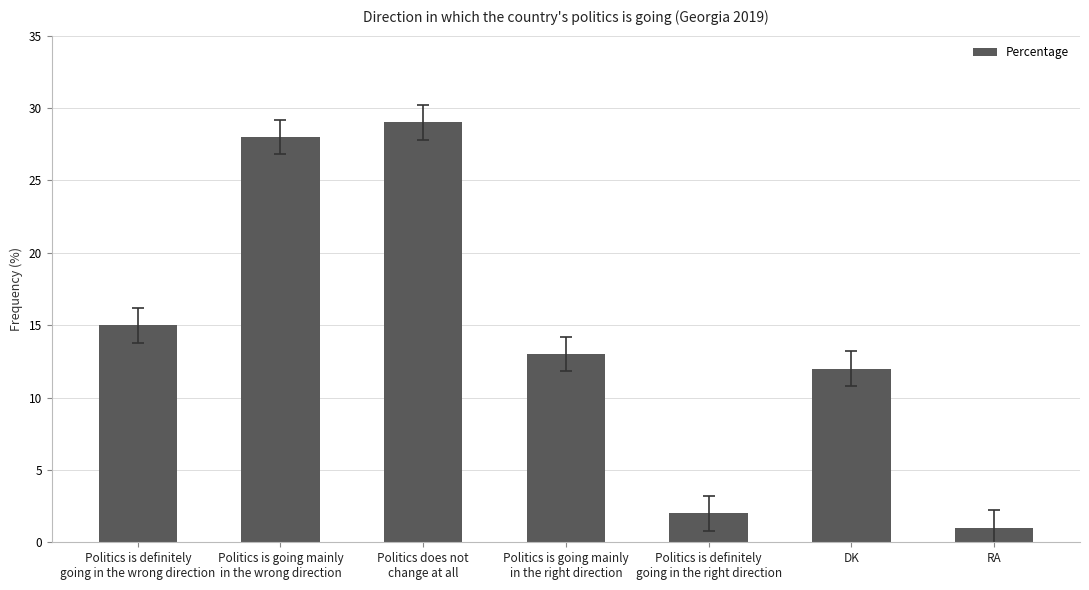

What is the value of the 4th bar from the left?

13